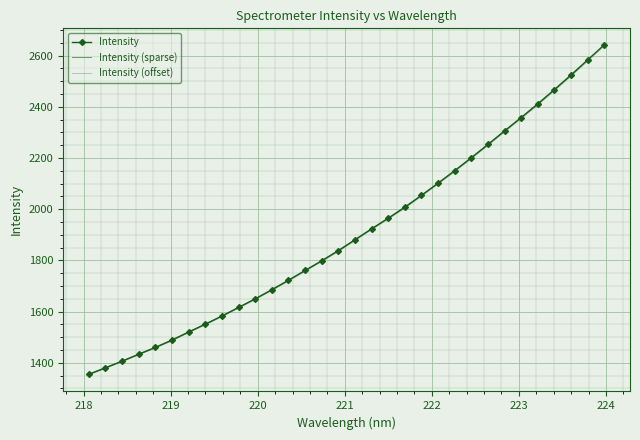

Which category has the lowest value across all series?

218.0596